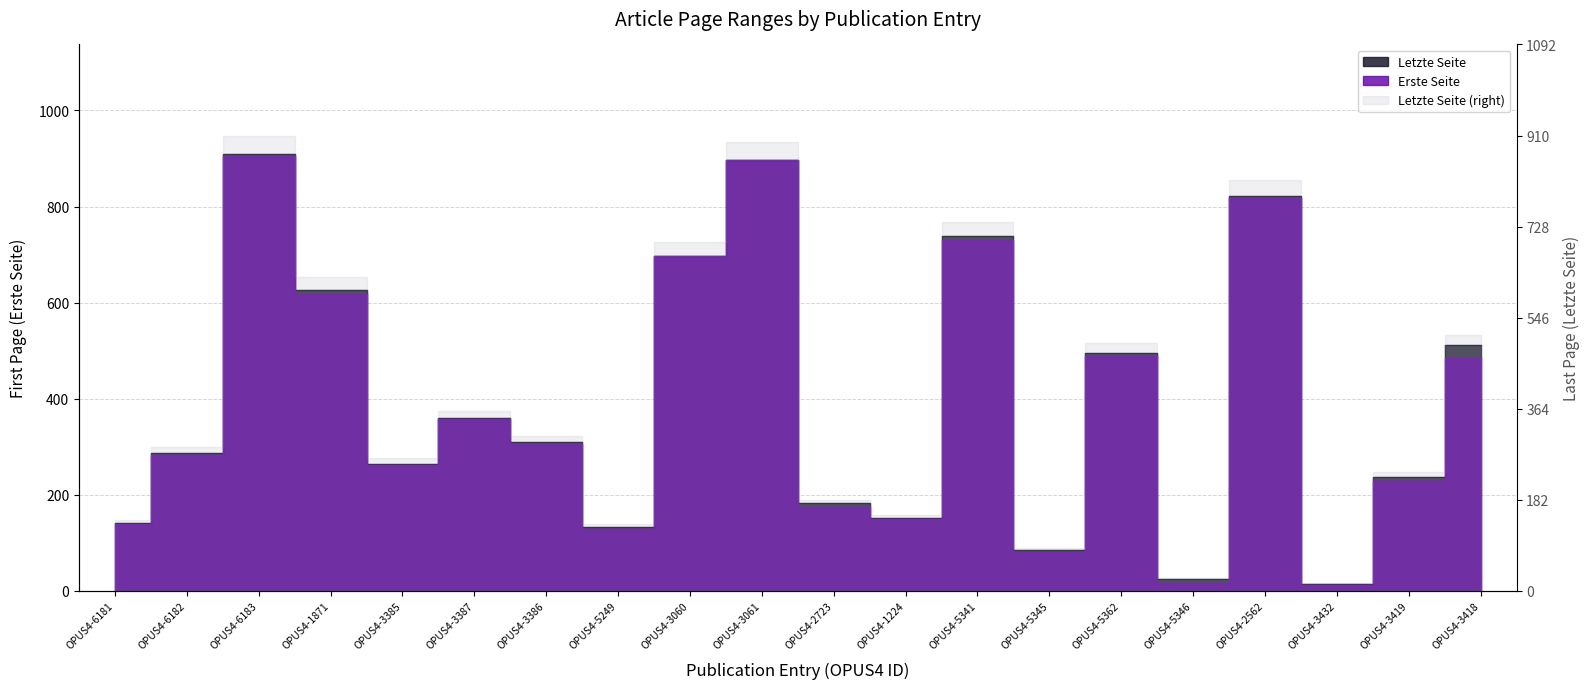

What is the difference between the second highest and second lowest values in the Erste Seite series?

879